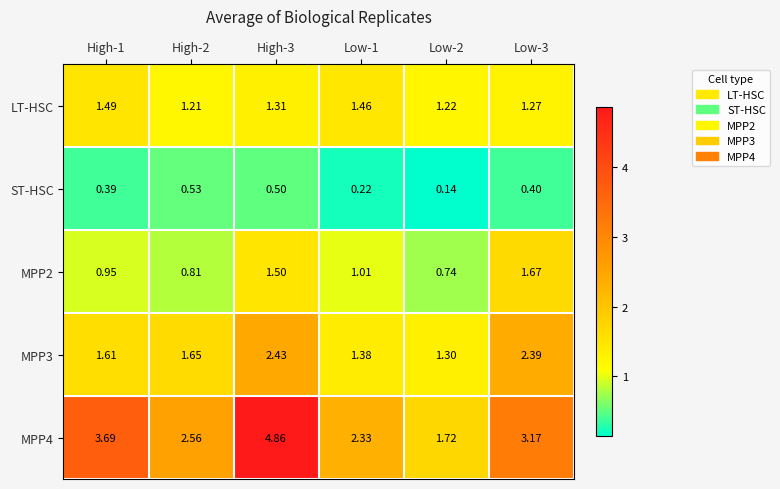

Is the value of ST-HSC at High-3 greater than the value of LT-HSC at Low-1?

No